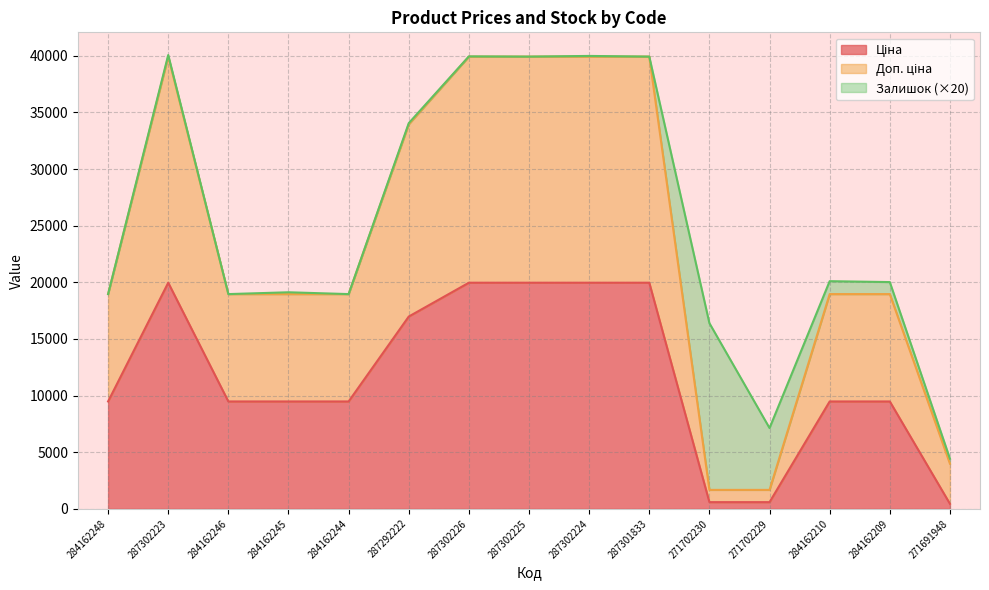

Is the value of Доп. ціна at 287302225 greater than the value of Ціна at 287292222?

Yes